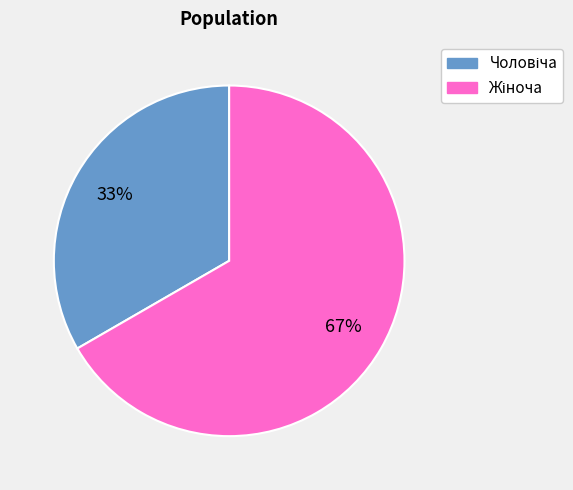

Is there any slice that represents more than half of the pie?

Yes